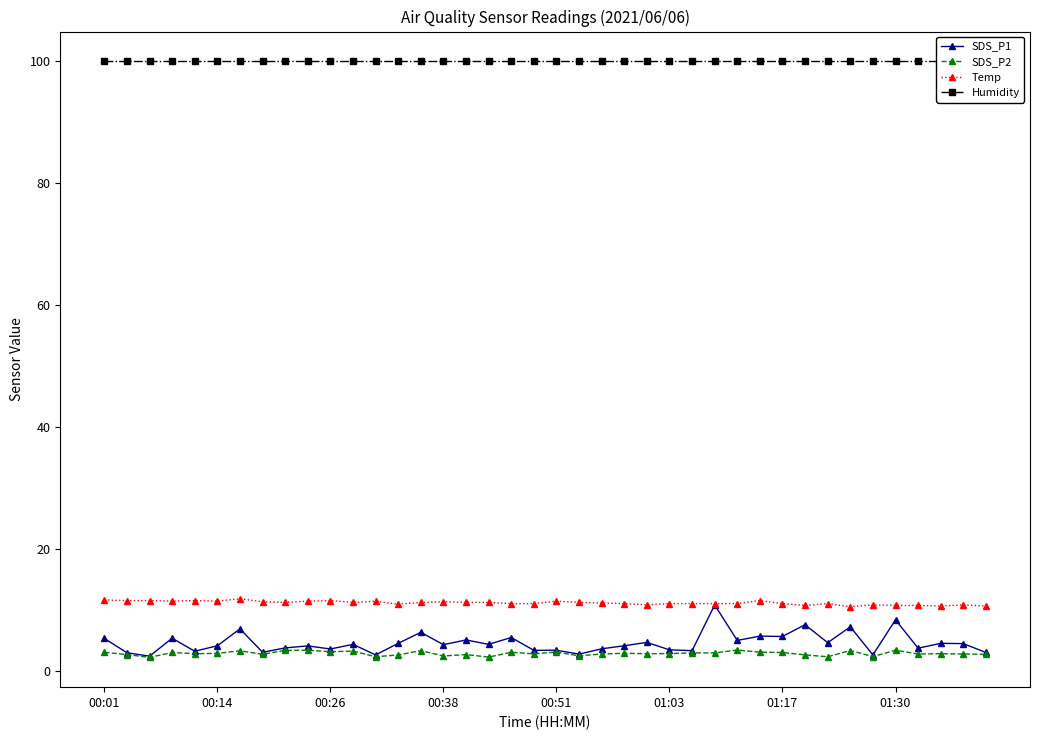

True or false: SDS_P2 has more than 2 points higher than both neighbors.

True